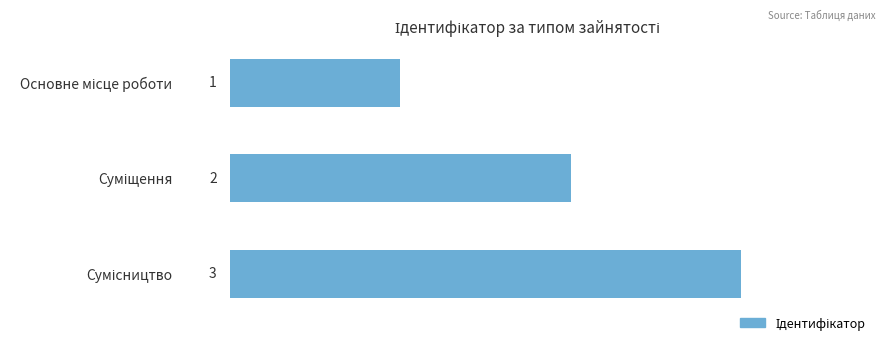

What is the value of the 3rd bar from the top?

3